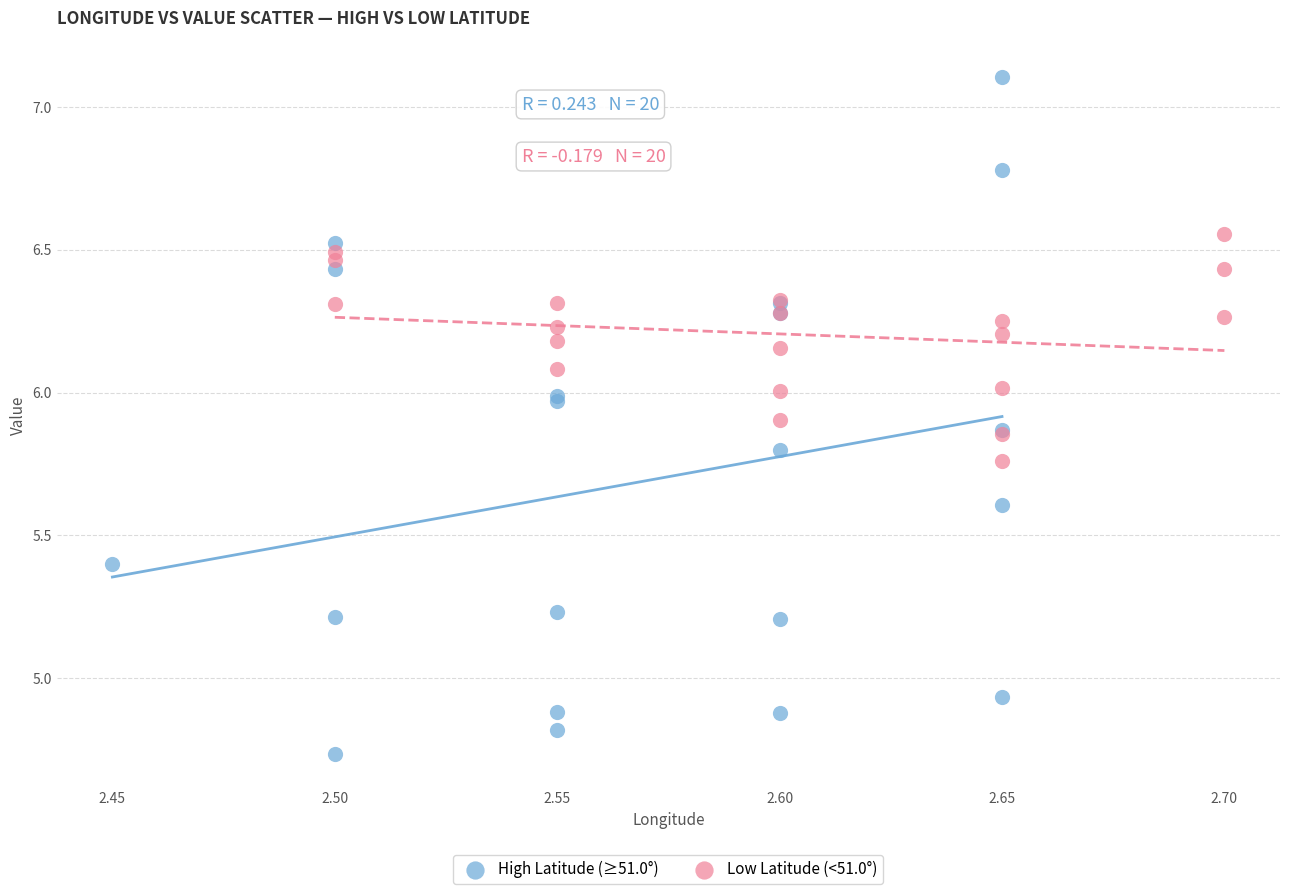

Which series has the largest Y range (max minus min)?

High Latitude (≥51.0°)